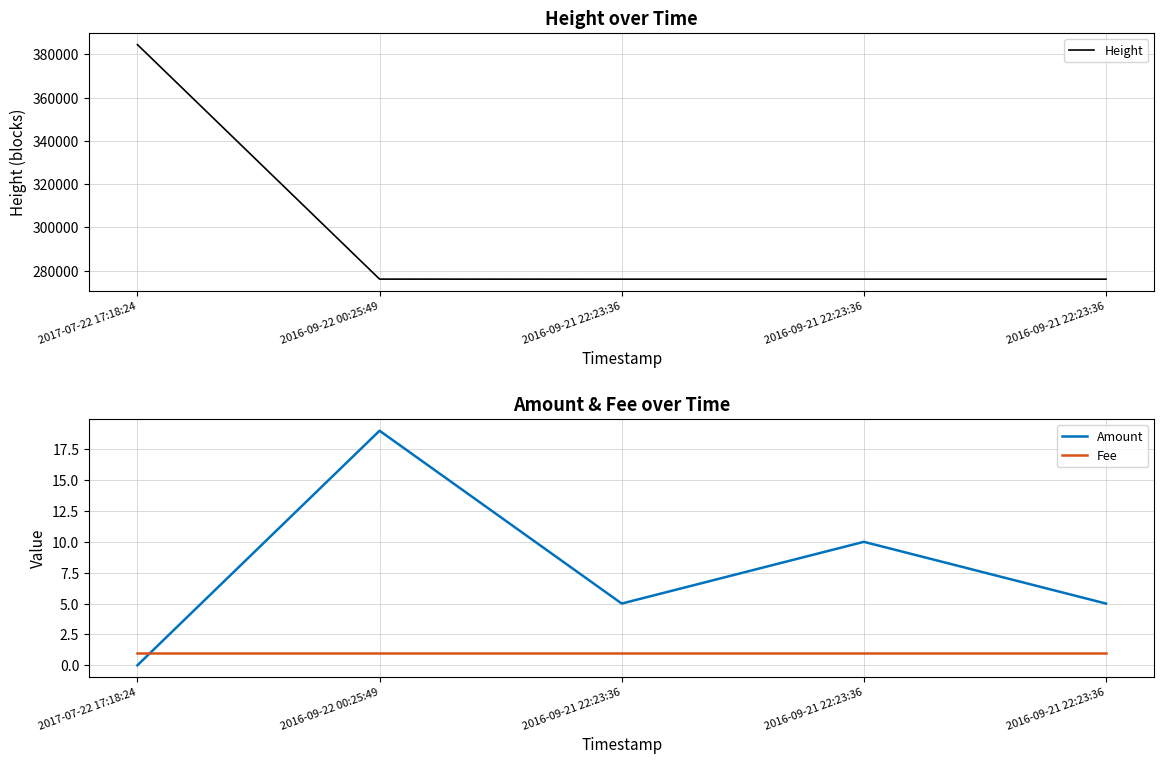

At which label is Fee closest to 1?

2017-07-22 17:18:24